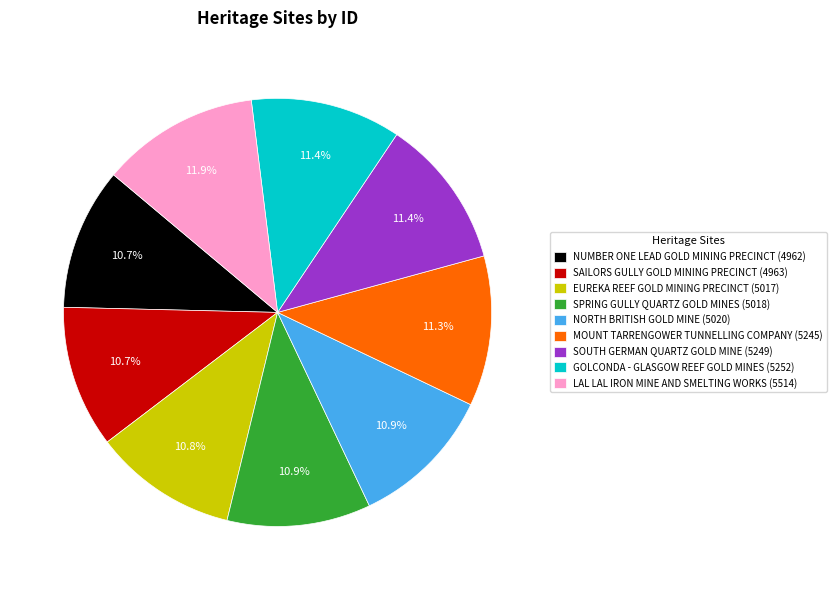

To the nearest percent, what is the difference between the SAILORS GULLY GOLD MINING PRECINCT and LAL LAL IRON MINE AND SMELTING WORKS slice percentages?

1%